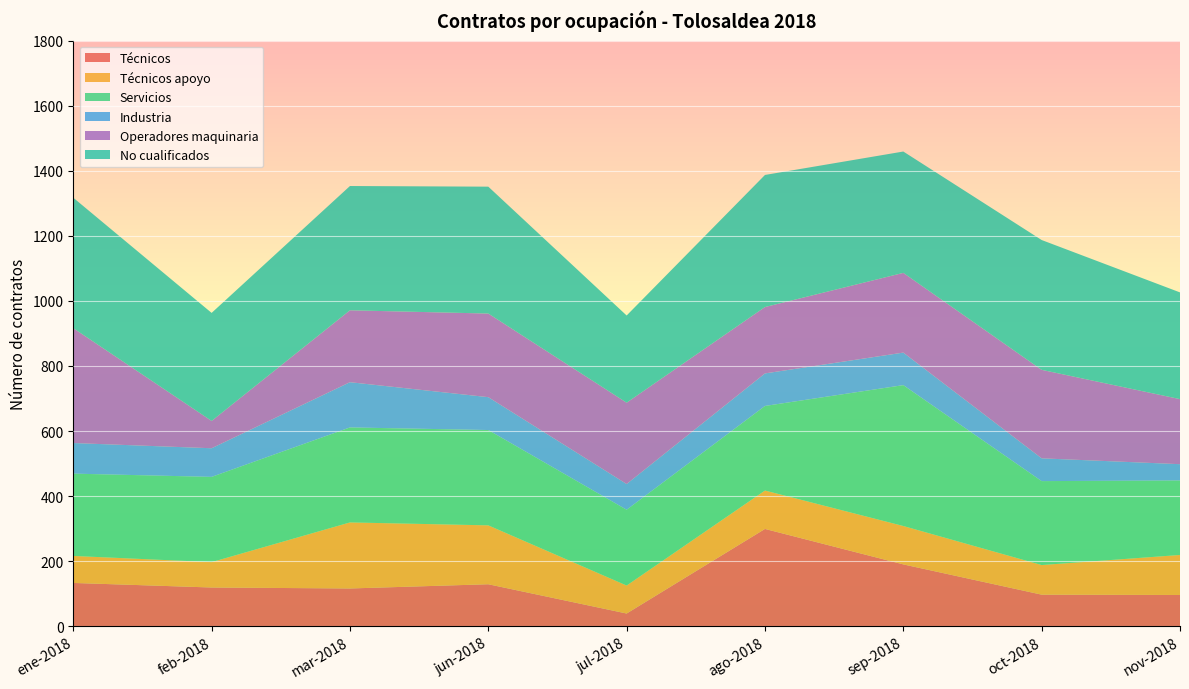

Reading right to left, extract all data points from this chart.

Técnicos: nov-2018=96	oct-2018=97	sep-2018=190	ago-2018=299	jul-2018=39	jun-2018=129	mar-2018=116	feb-2018=119	ene-2018=133
Técnicos apoyo: nov-2018=123	oct-2018=91	sep-2018=118	ago-2018=118	jul-2018=86	jun-2018=181	mar-2018=203	feb-2018=78	ene-2018=83
Servicios: nov-2018=229	oct-2018=258	sep-2018=433	ago-2018=260	jul-2018=233	jun-2018=293	mar-2018=292	feb-2018=262	ene-2018=253
Industria: nov-2018=50	oct-2018=70	sep-2018=100	ago-2018=100	jul-2018=79	jun-2018=101	mar-2018=139	feb-2018=88	ene-2018=94
Operadores maquinaria: nov-2018=200	oct-2018=272	sep-2018=245	ago-2018=204	jul-2018=250	jun-2018=257	mar-2018=221	feb-2018=84	ene-2018=353
No cualificados: nov-2018=328	oct-2018=399	sep-2018=373	ago-2018=406	jul-2018=268	jun-2018=390	mar-2018=382	feb-2018=332	ene-2018=401